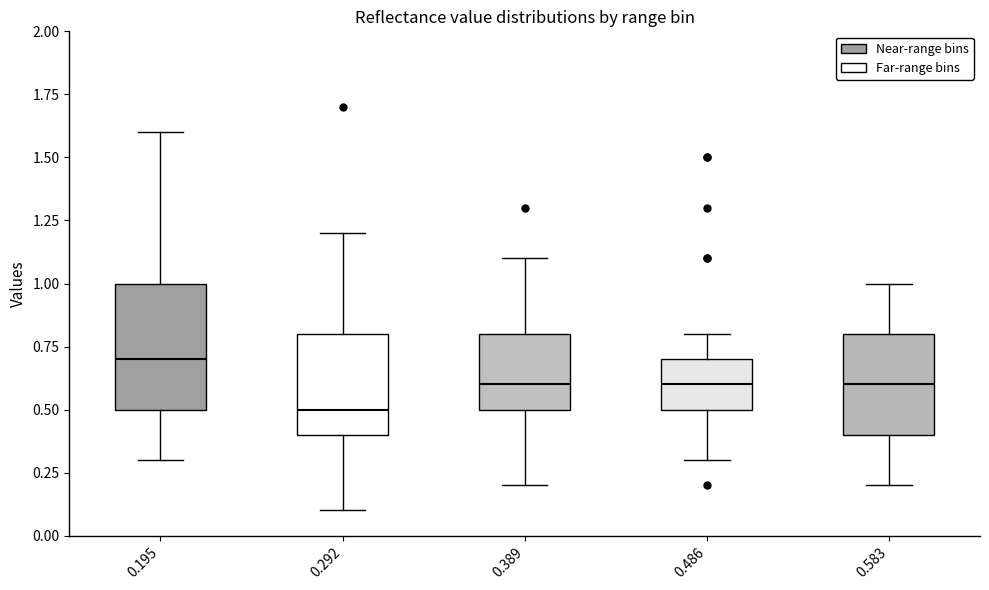

Reading left to right, transcribe this box plot: for each box, give where its median line is, the range the box spans, and where its two whiskers end, as read against the y-axis. The values are not printed on the chart, so give them approximately, as read against the axis.

0.195: median 0.7, box 0.5 to 1.0, whiskers 0.3 to 1.6
0.292: median 0.5, box 0.4 to 0.8, whiskers 0.1 to 1.2
0.389: median 0.6, box 0.5 to 0.8, whiskers 0.2 to 1.1
0.486: median 0.6, box 0.5 to 0.7, whiskers 0.3 to 0.8
0.583: median 0.6, box 0.4 to 0.8, whiskers 0.2 to 1.0